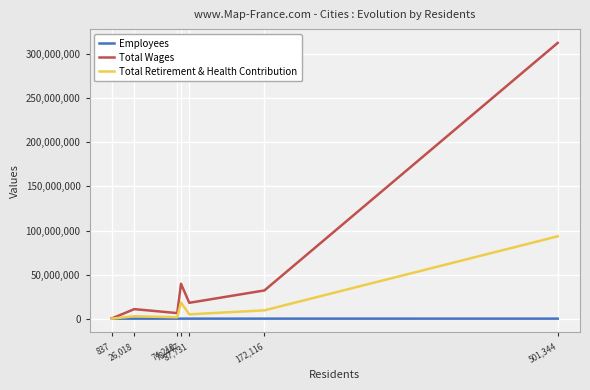

What is the lowest value of the Total Wages series?

255580